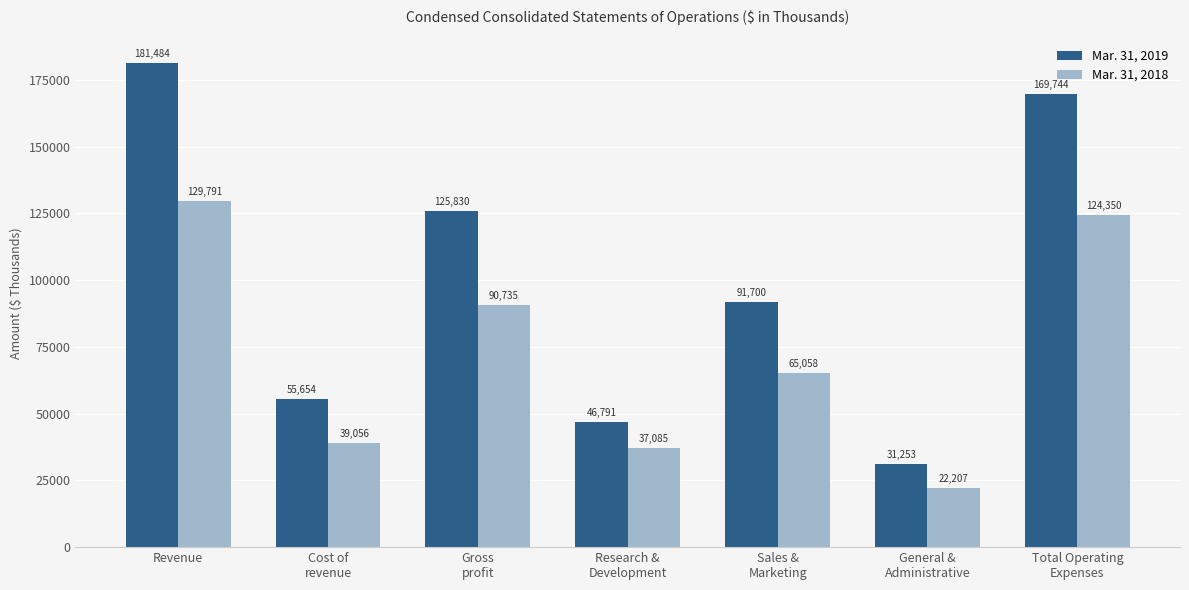

What is the difference between the second highest and second lowest values in the Mar. 31, 2019 series?

122953